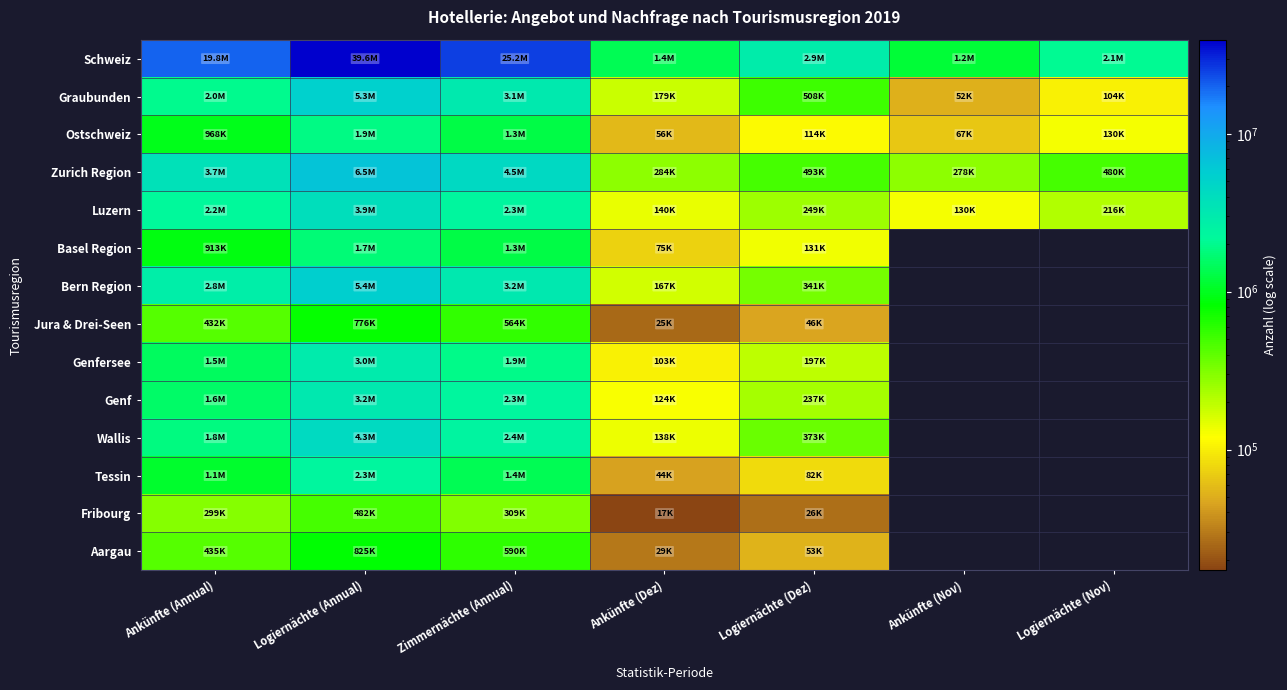

The Jura & Drei-Seen series shows 7386.8 at Ankünfte (Dez). True or false?

False